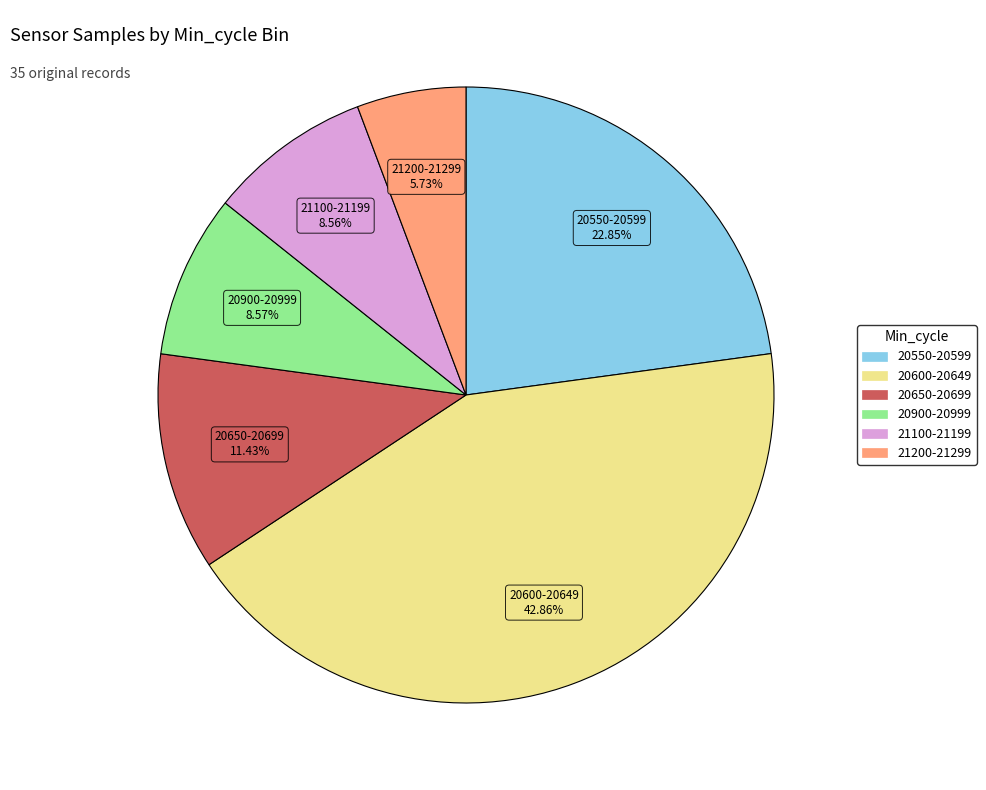

Does any single category account for the majority?

No